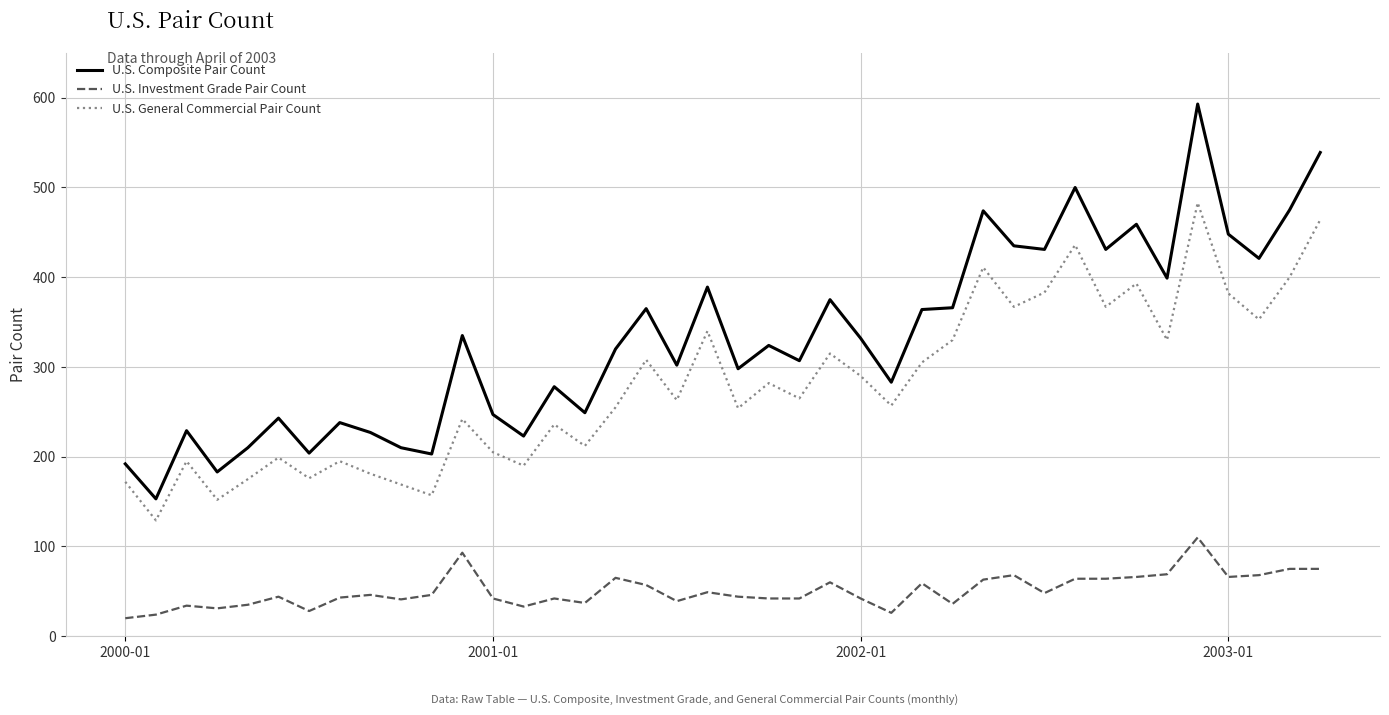

How many values in the U.S. Composite Pair Count series are below 324?

20